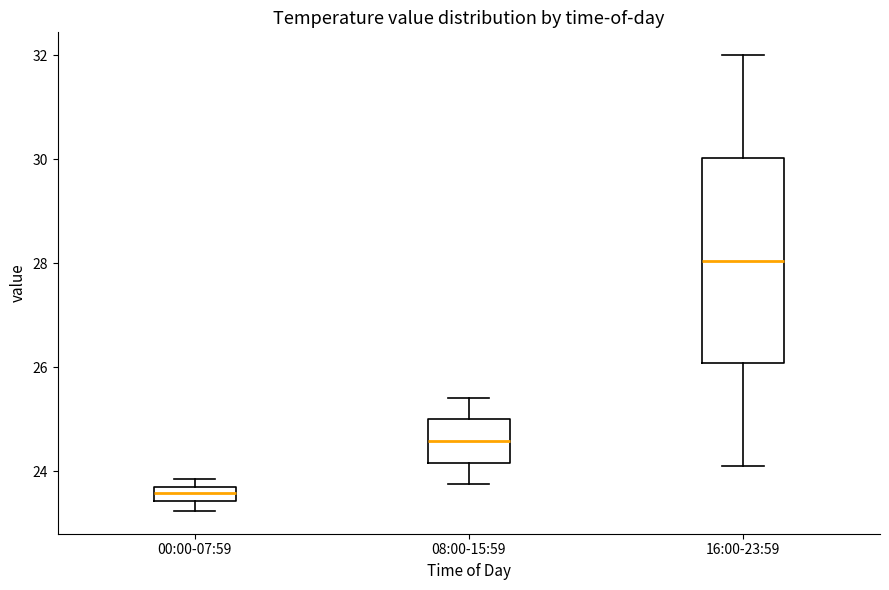

Where does the lower whisker of the box for 08:00-15:59 end on the y-axis? The values are not printed on the chart, so give them approximately, as read against the axis.

23.8